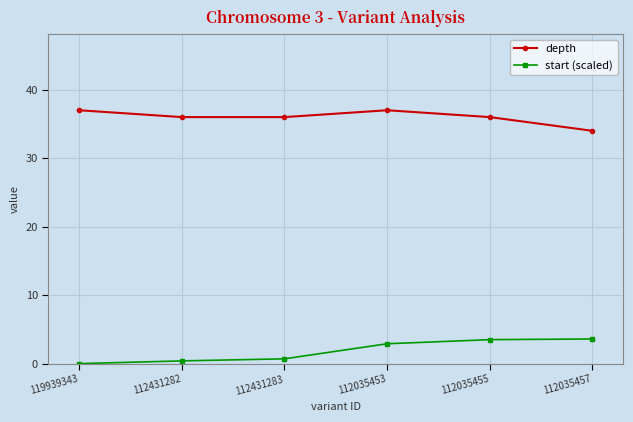

Is it true that start (scaled) equals 0.7 at 112431283?

True